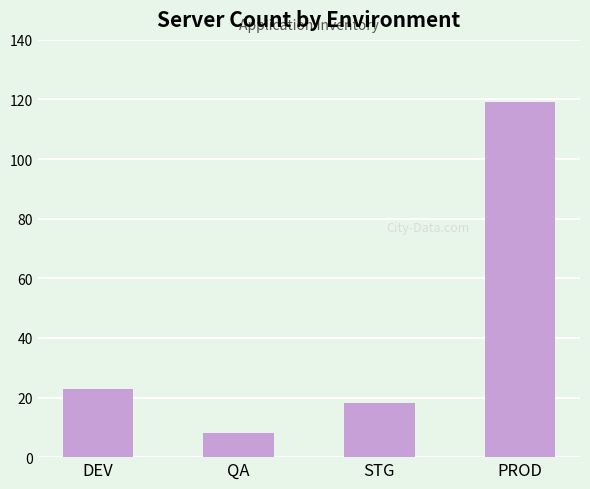

What position from the right is DEV?

4